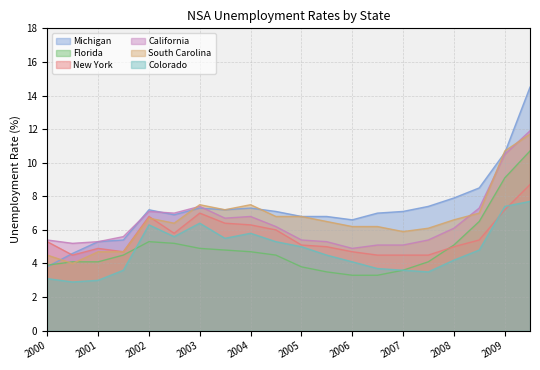

At how many categories does at least one series exceed 6?

16